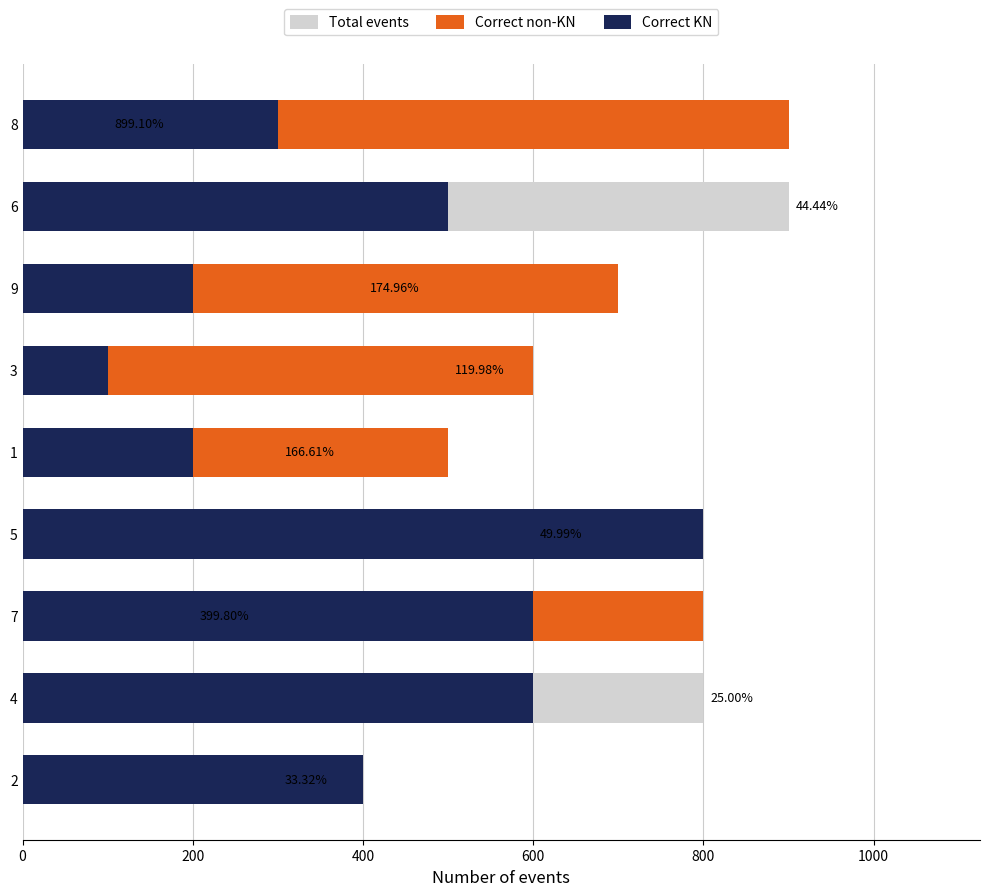

Does the chart contain stacked bars?

No